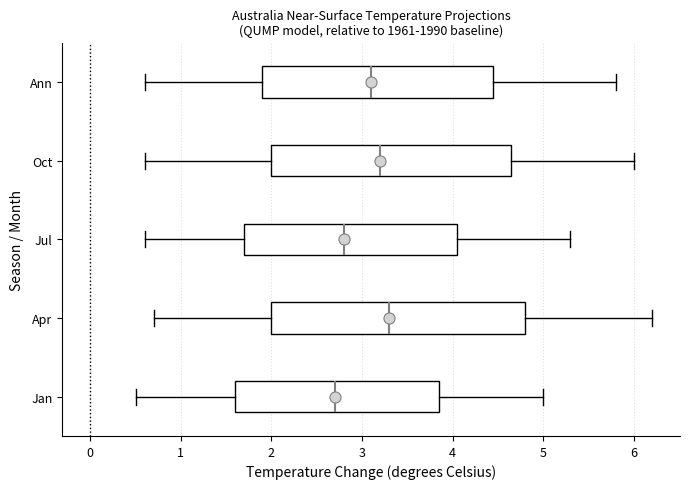

Comparing the boxes themselves (not the whiskers), which one is the widest?

Apr